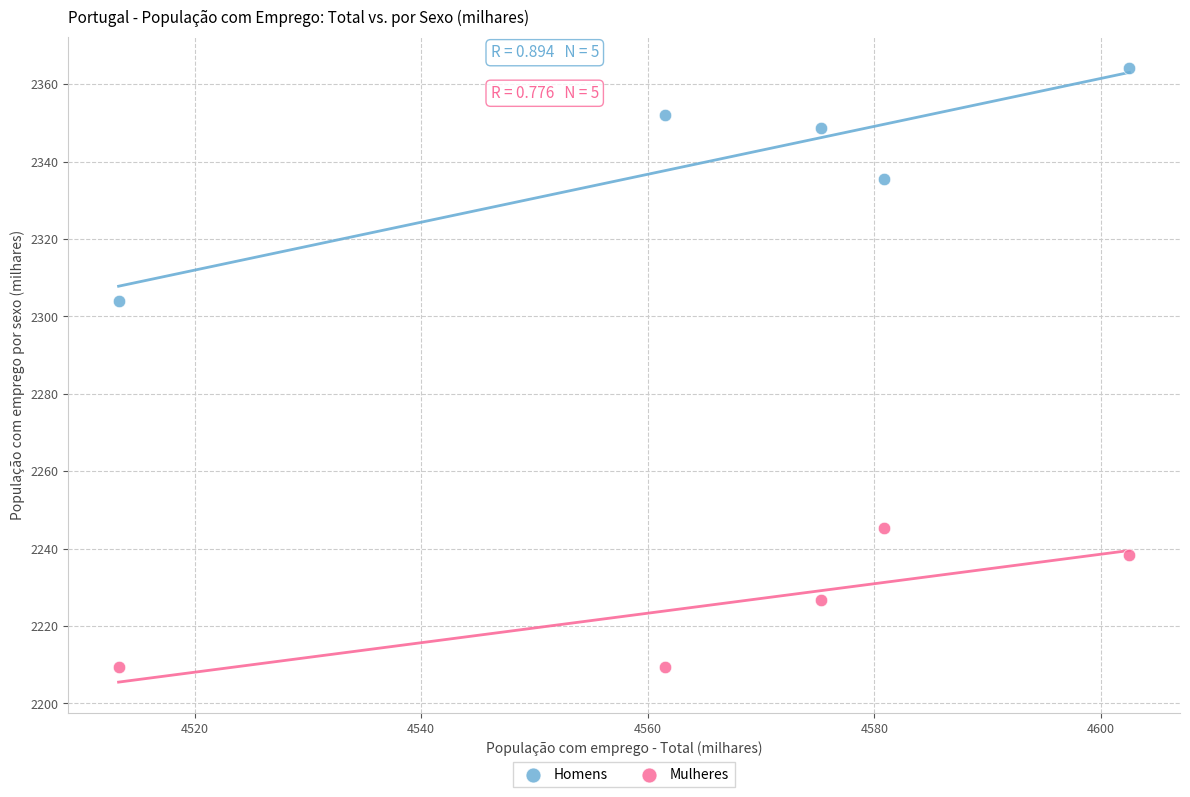

What are all the series names shown in the legend?

Homens, Mulheres